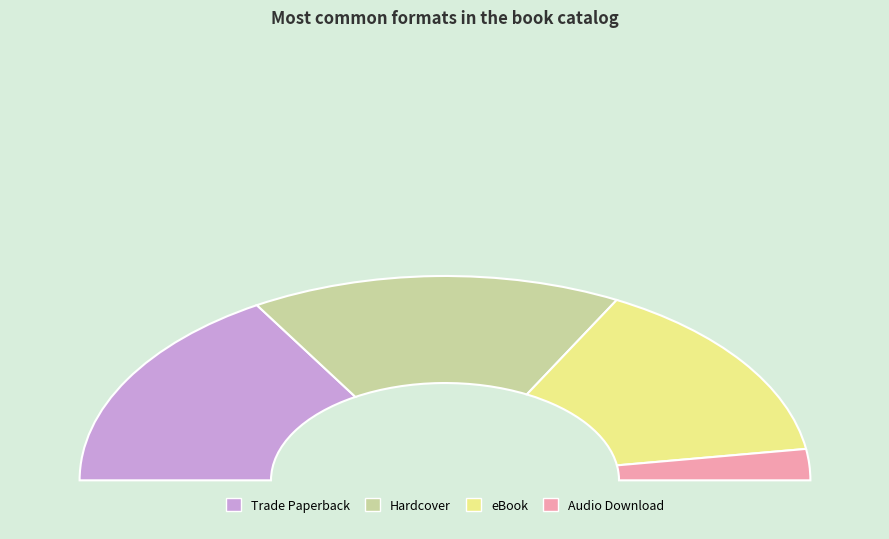

The Trade Paperback slice represents 33% of the pie. True or false?

True